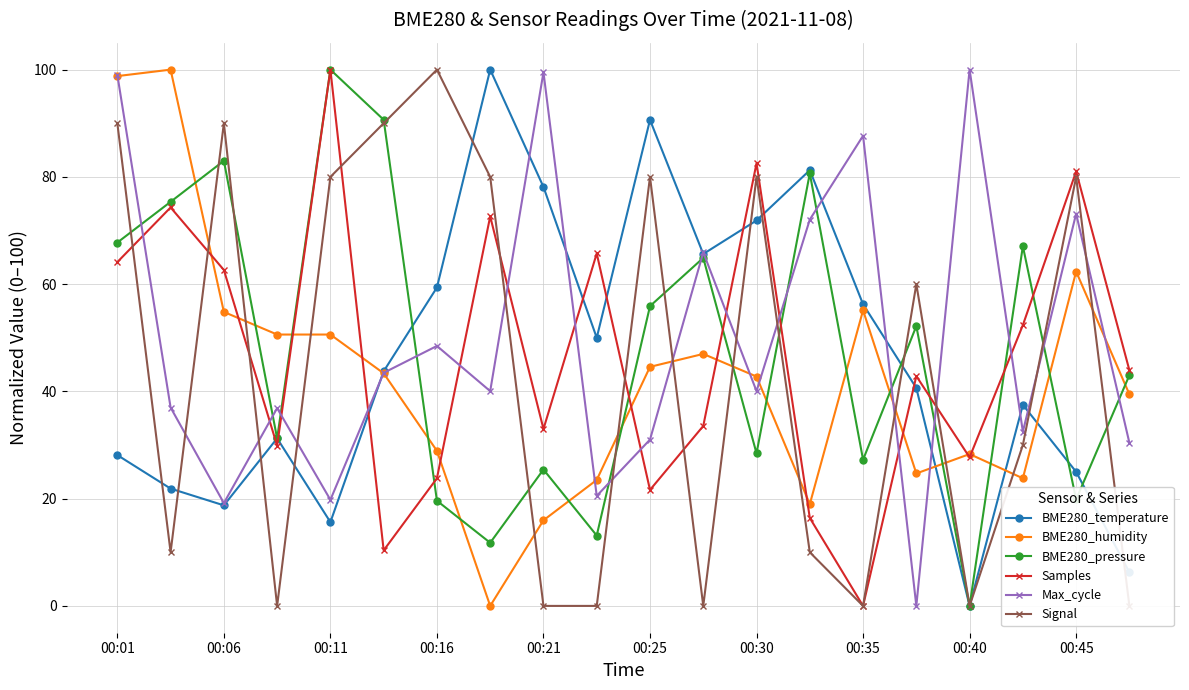

True or false: Max_cycle has a value of 65.9 at 11.

True